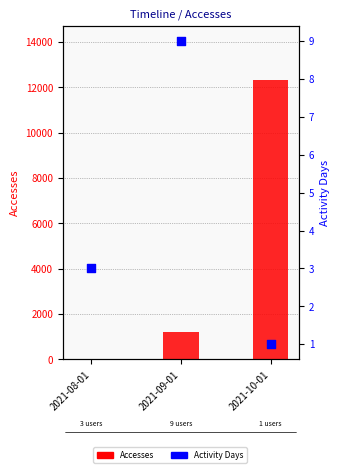

Which series reaches the minimum Y coordinate?

Activity Days